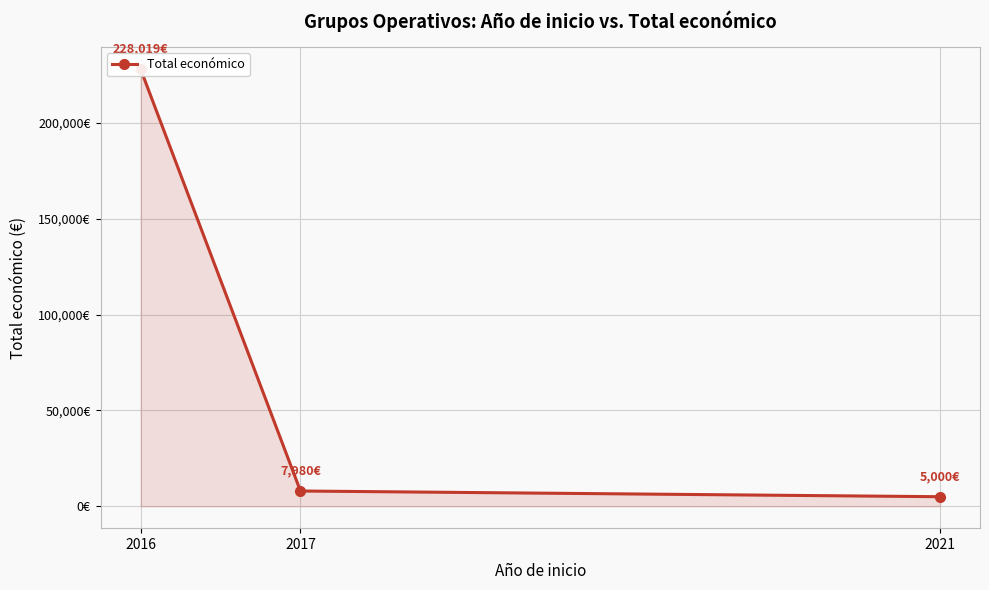

List the labels in order of value, smallest first.

2021, 2017, 2016